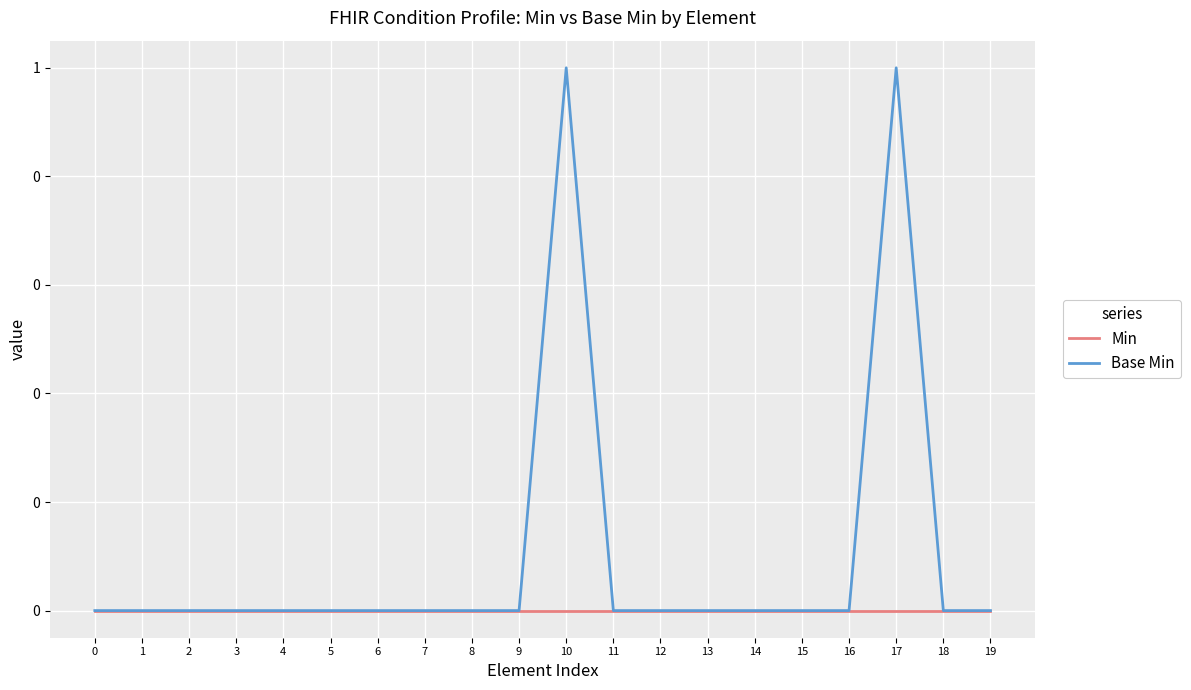

Which series has the largest total across all categories?

Base Min